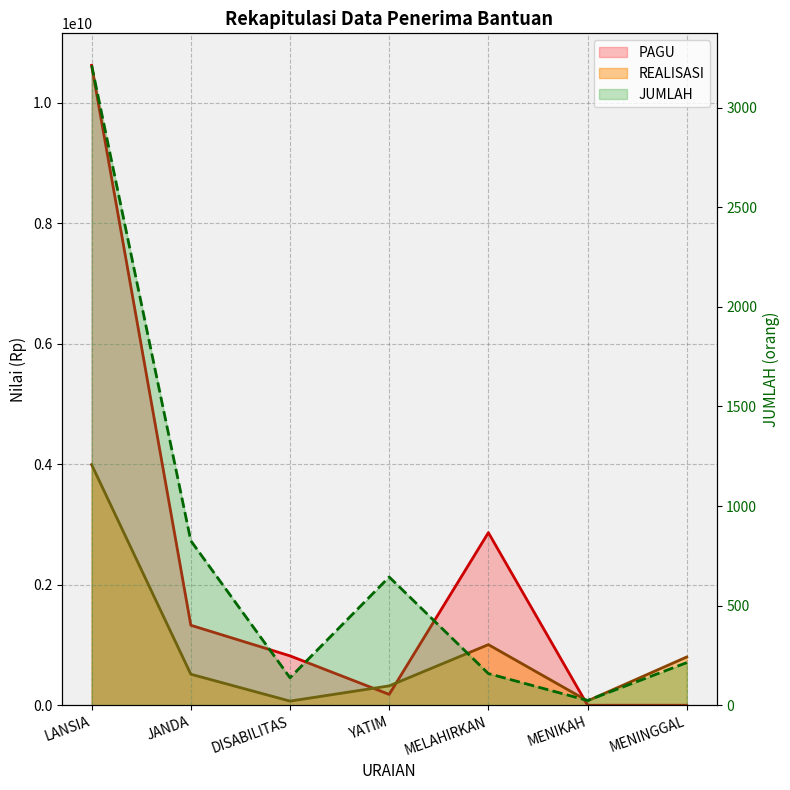

Where does the PAGU series first go above 819600000?

LANSIA